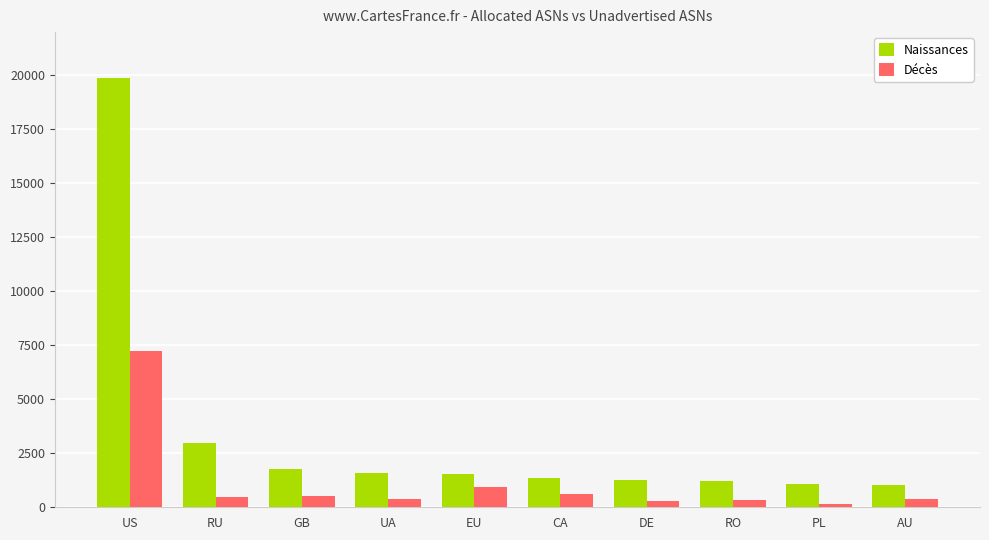

Rank the series by their average value, from highest to lowest.

Naissances, Décès